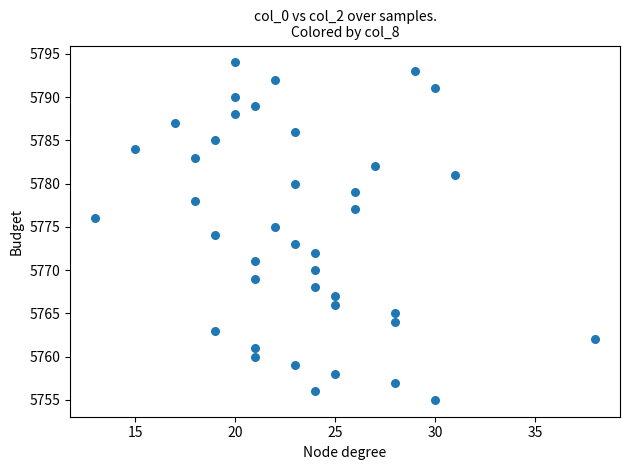

What is the range of Y values (max minus min)?

39